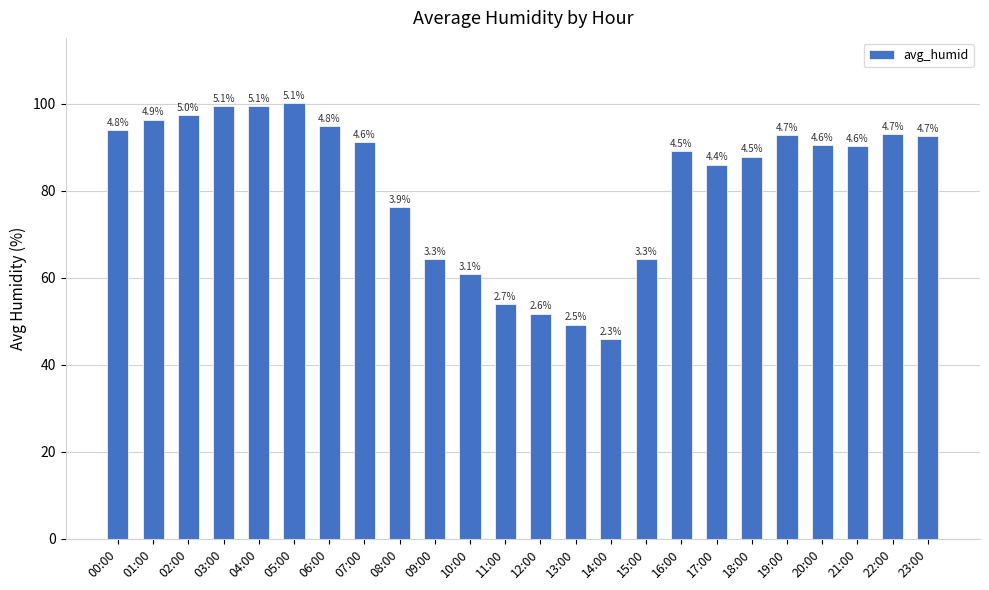

What is the smallest value displayed?

45.8